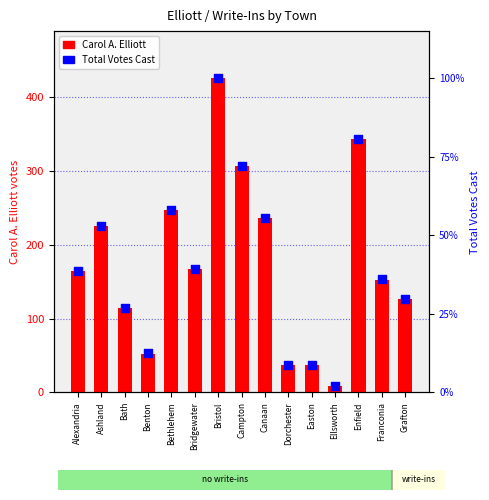

Which series contains the lowest Y value?

Carol A. Elliott